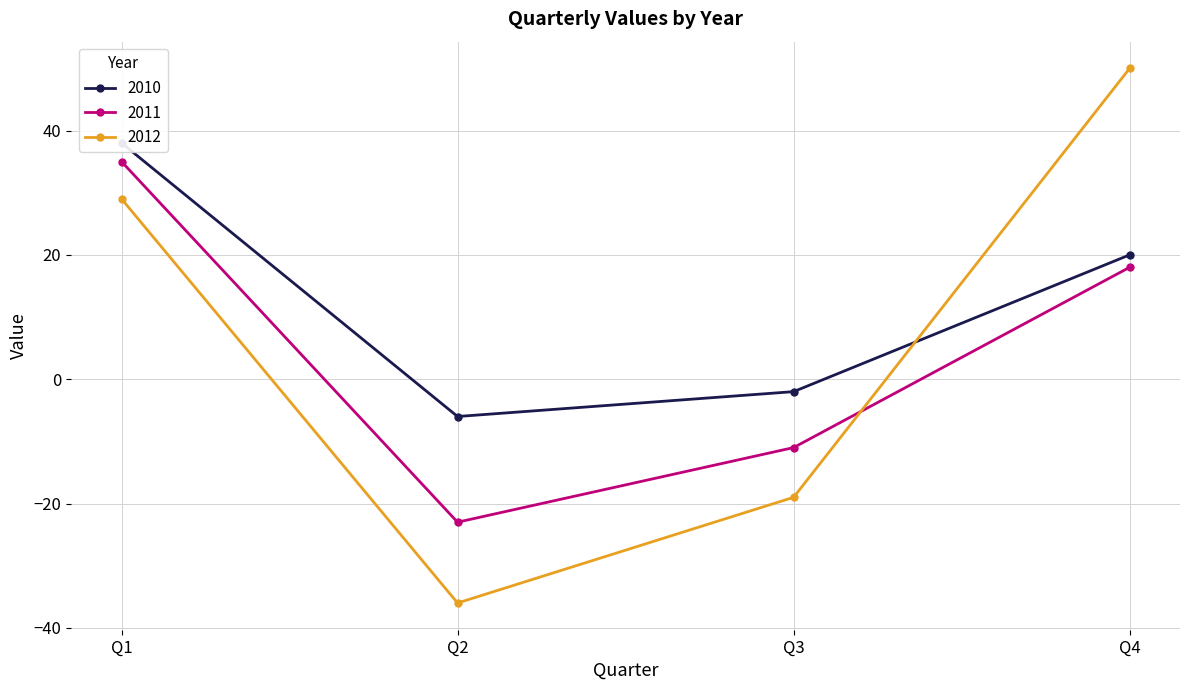

Rank the series at Q4 from lowest to highest value.

2011, 2010, 2012